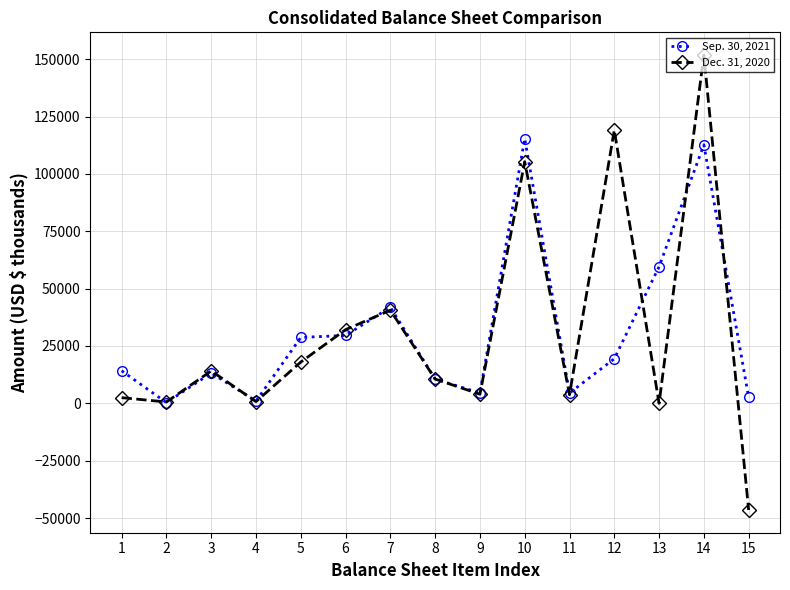

Which category has the highest value in the Sep. 30, 2021 series?

10